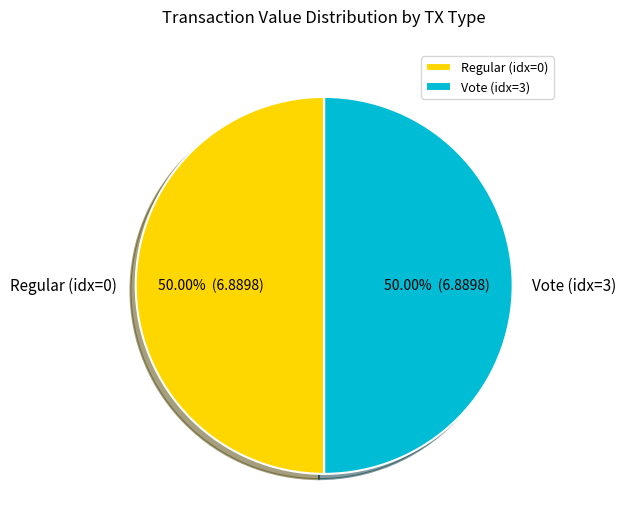

Is the sum of Vote (idx=3) and Regular (idx=0) greater than half?

Yes